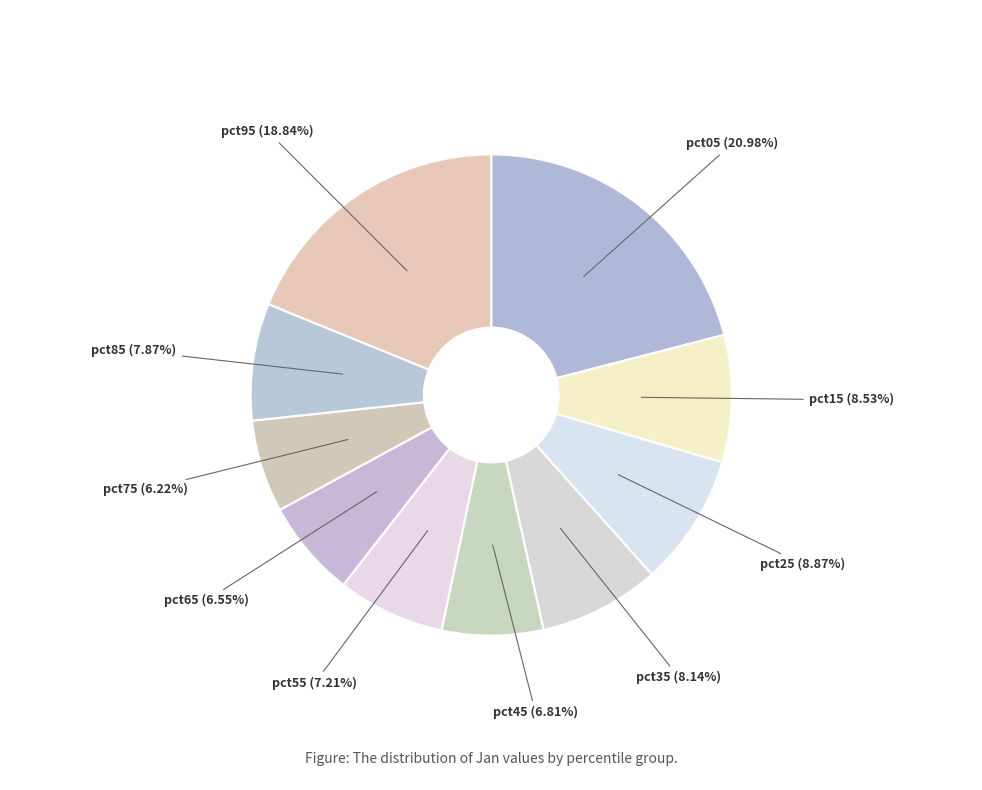

True or false: pct55 accounts for 13% of the total.

False